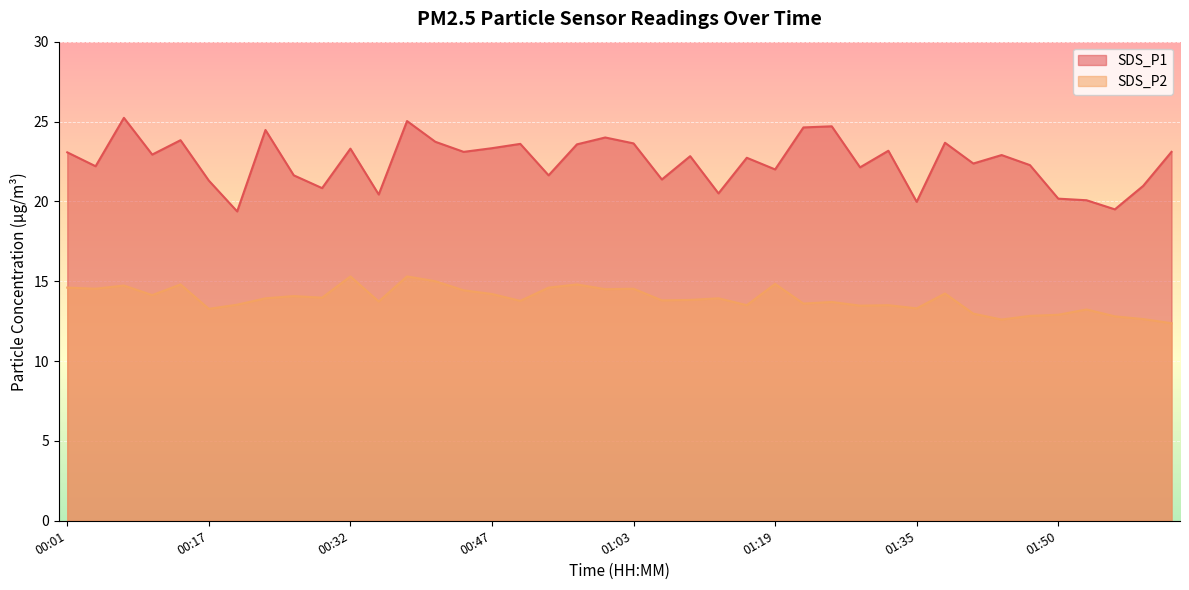

What is the label of the 22nd point from the left?

01:06